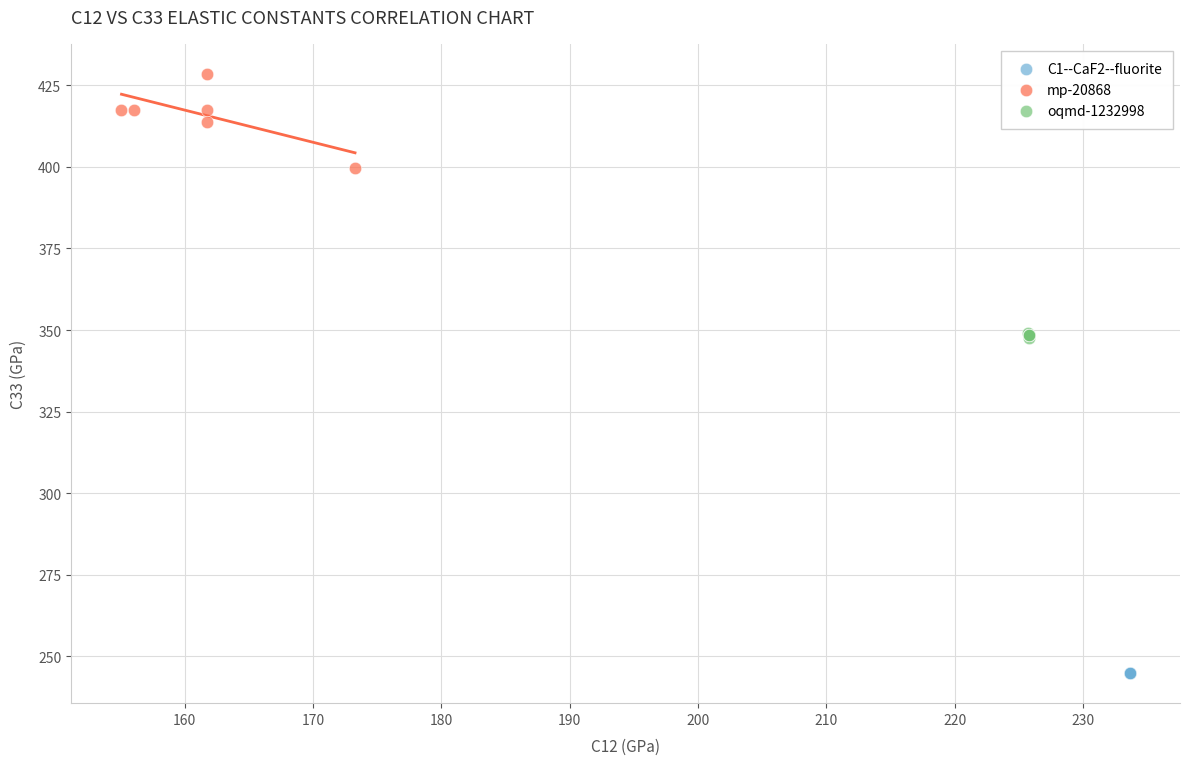

What are all the series names shown in the legend?

C1--CaF2--fluorite, mp-20868, oqmd-1232998